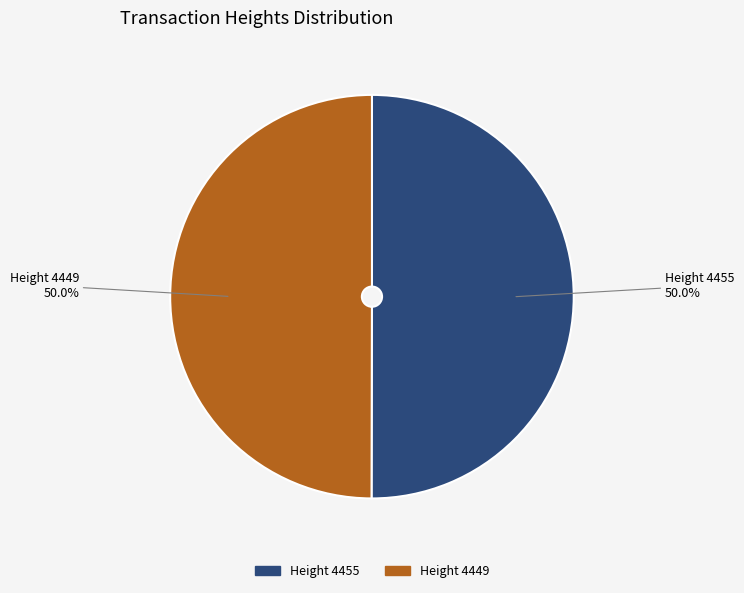

What is the largest slice in the pie chart?

4455